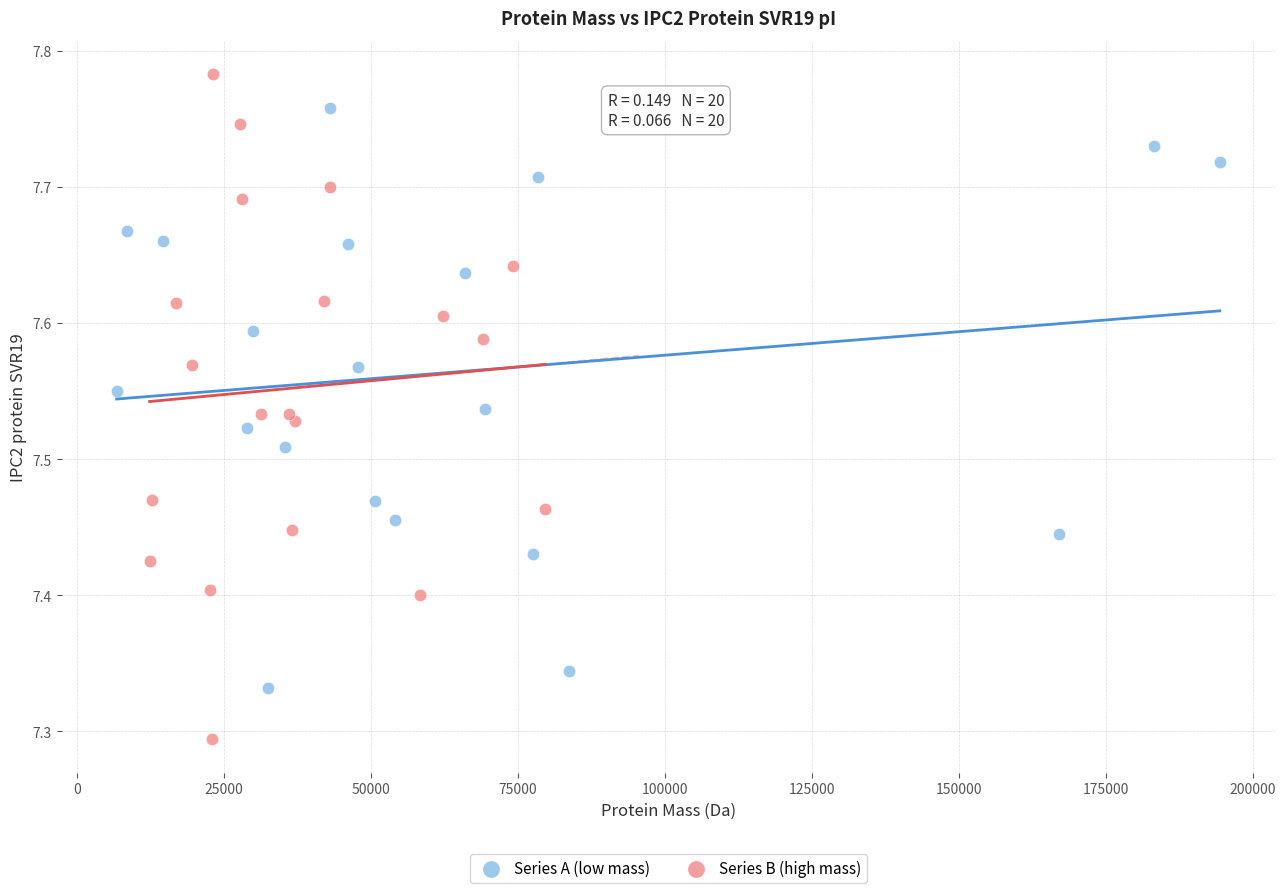

Which series reaches the minimum Y coordinate?

Series B (high mass)